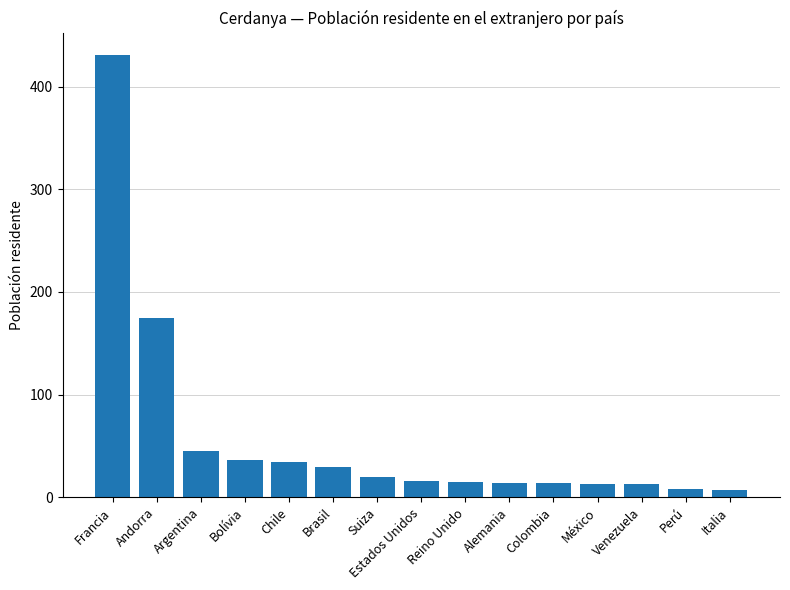

Is it true that the value at México is 13?

True